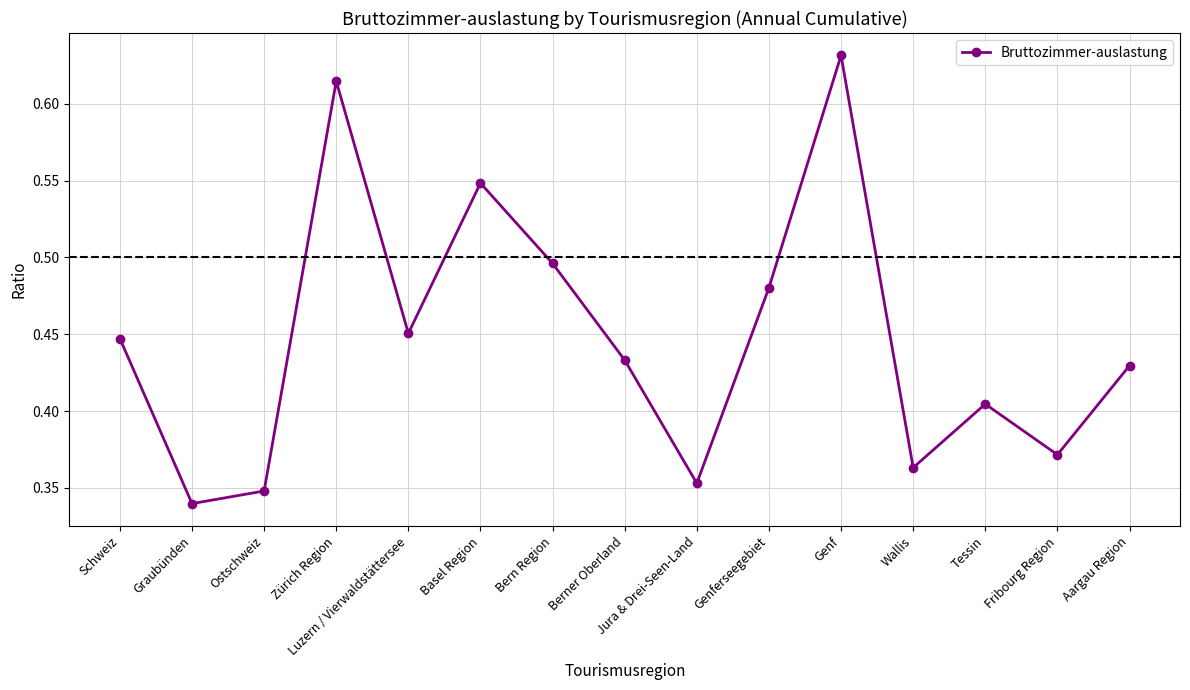

Which label corresponds to the largest value in the chart?

Genf